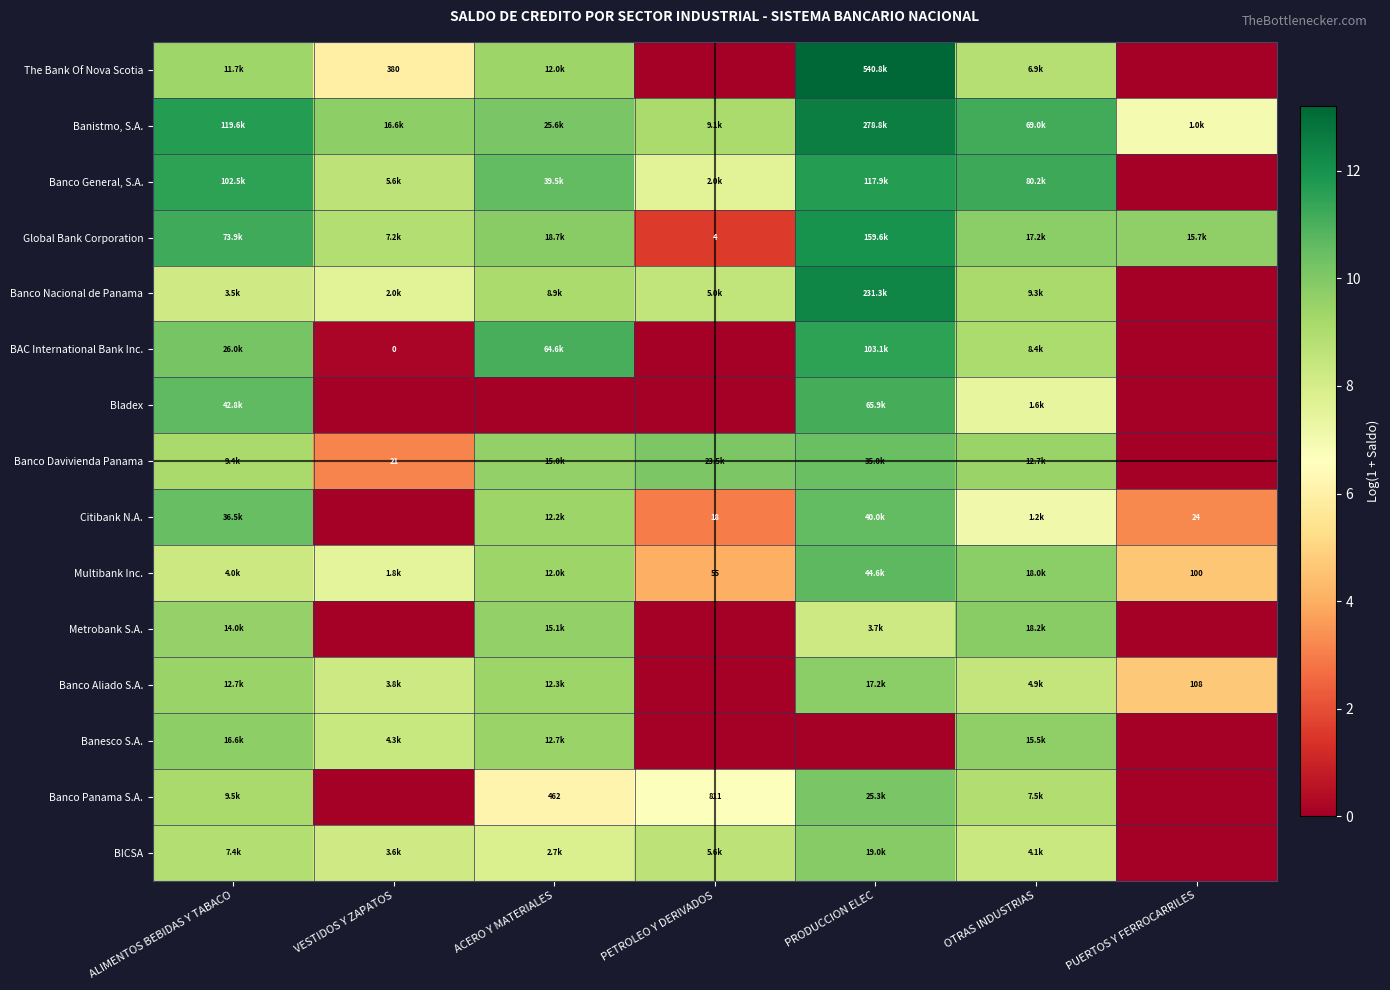

Which label corresponds to the smallest value in the chart?

PETROLEO Y DERIVADOS